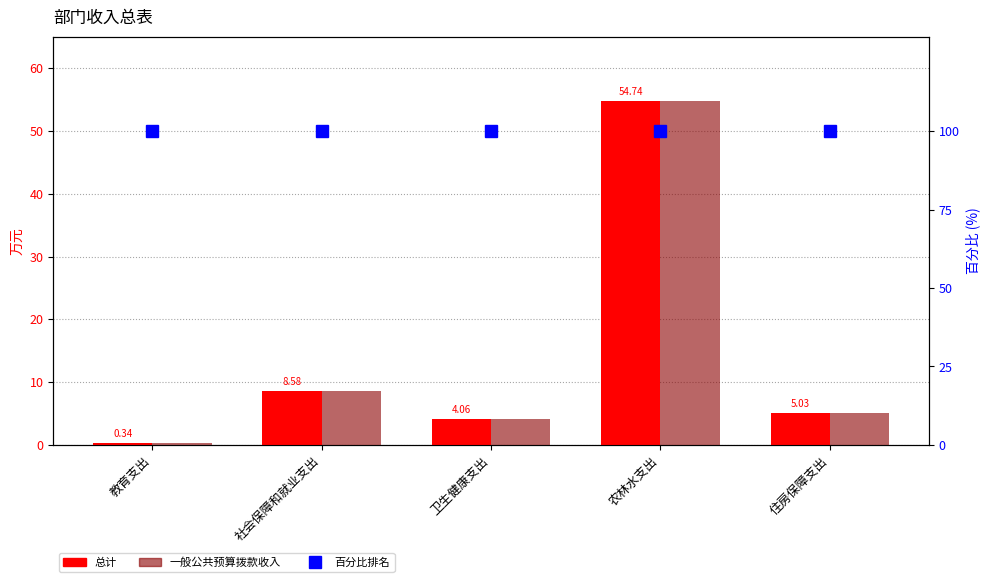

Between 农林水支出 and 社会保障和就业支出, which is larger?

农林水支出